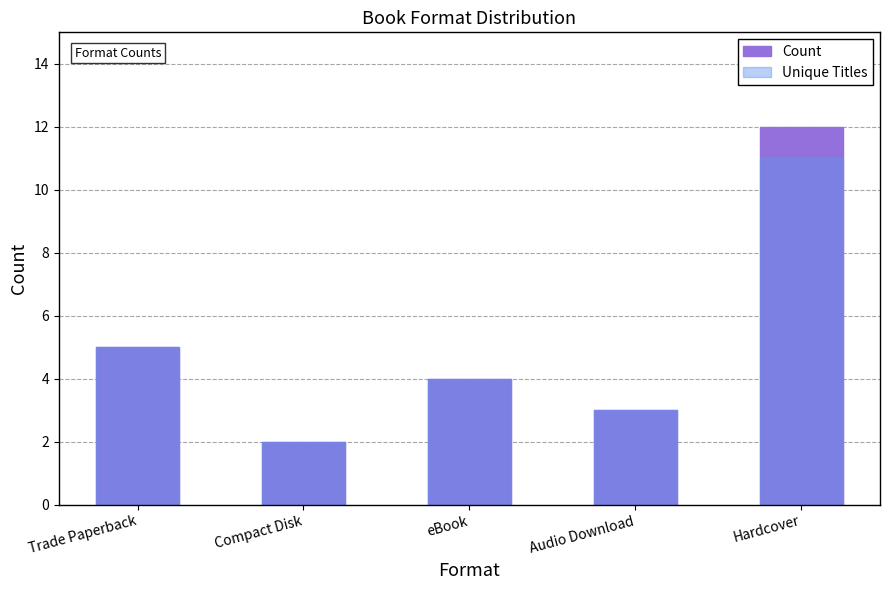

Reading right to left, transcribe all the data shown in this chart.

Count: 12	3	4	2	5
Unique Titles: 11	3	4	2	5